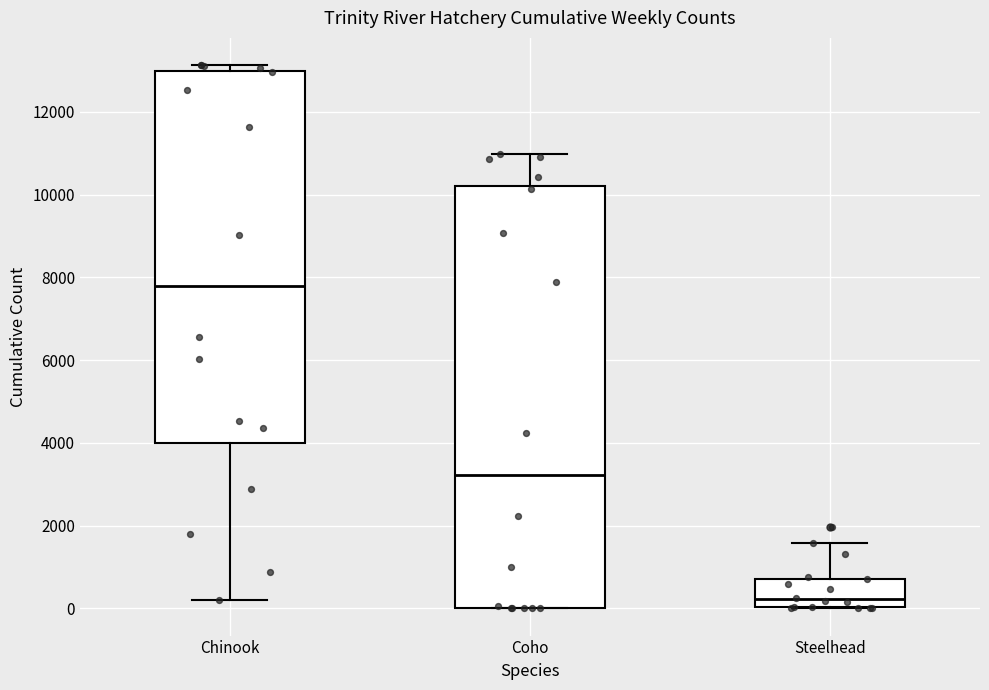

Which box's median line is the highest?

Chinook